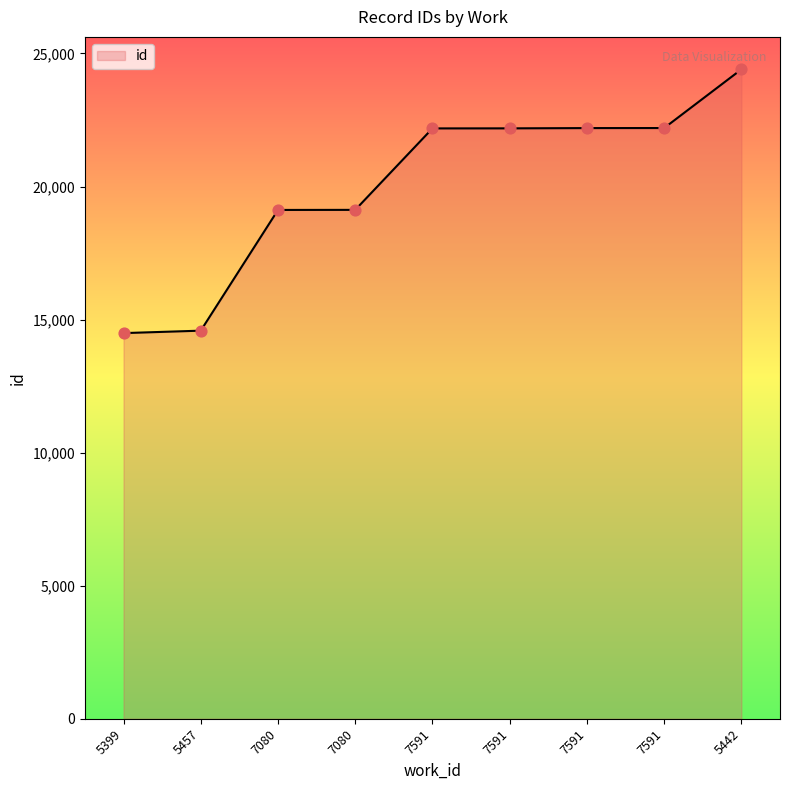

What is the change in value from 5457 to 7591?

+7600